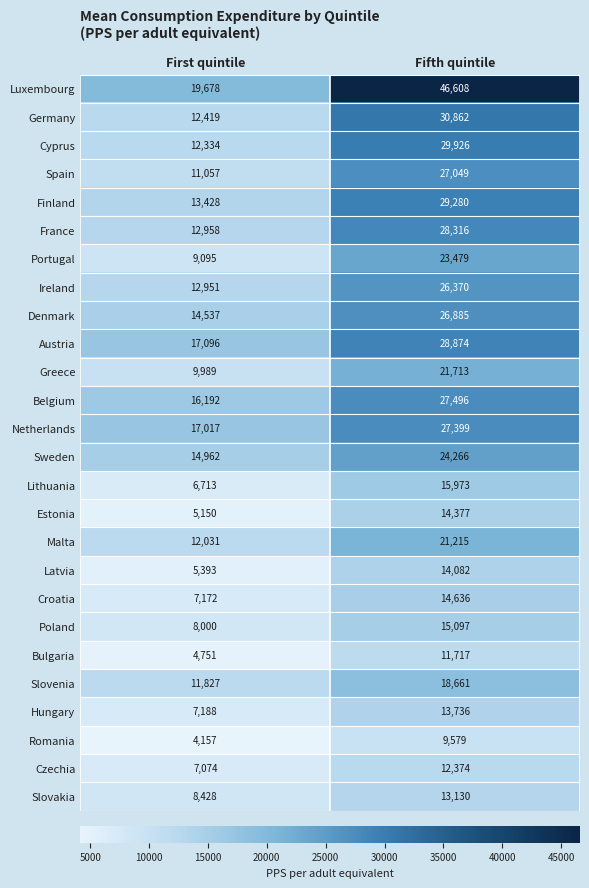

Which label corresponds to the largest value in the chart?

Fifth quintile